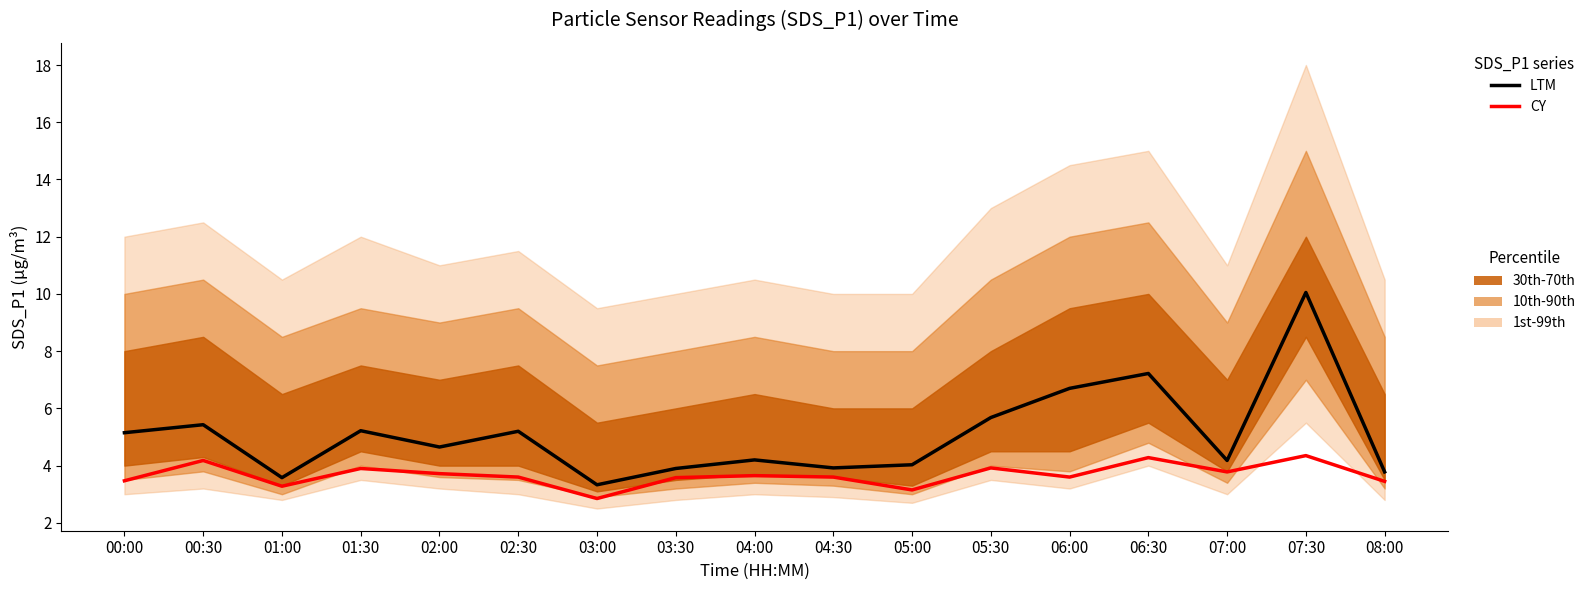

What is the average value of the CY series?

3.7